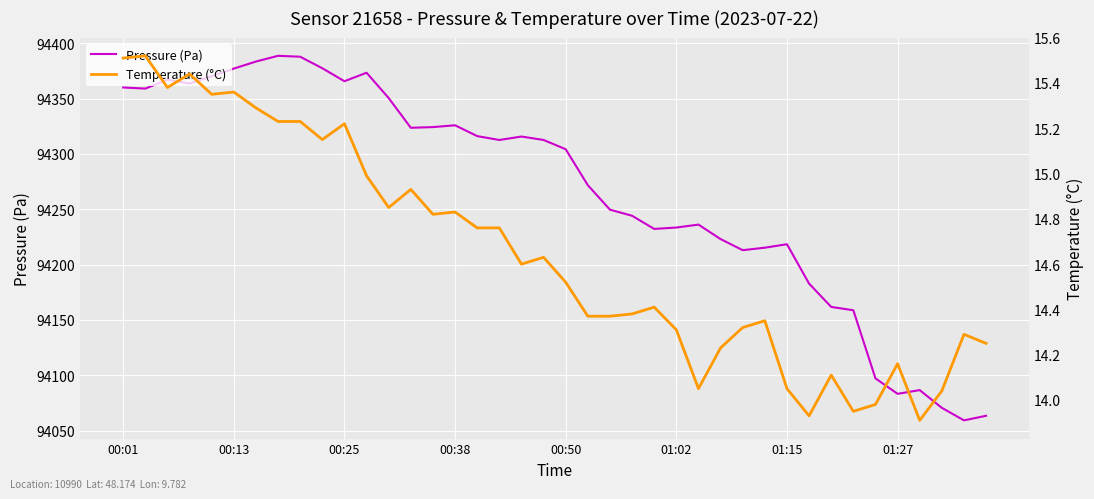

True or false: Temperature (°C) has a value of 23.6 at 21.

False